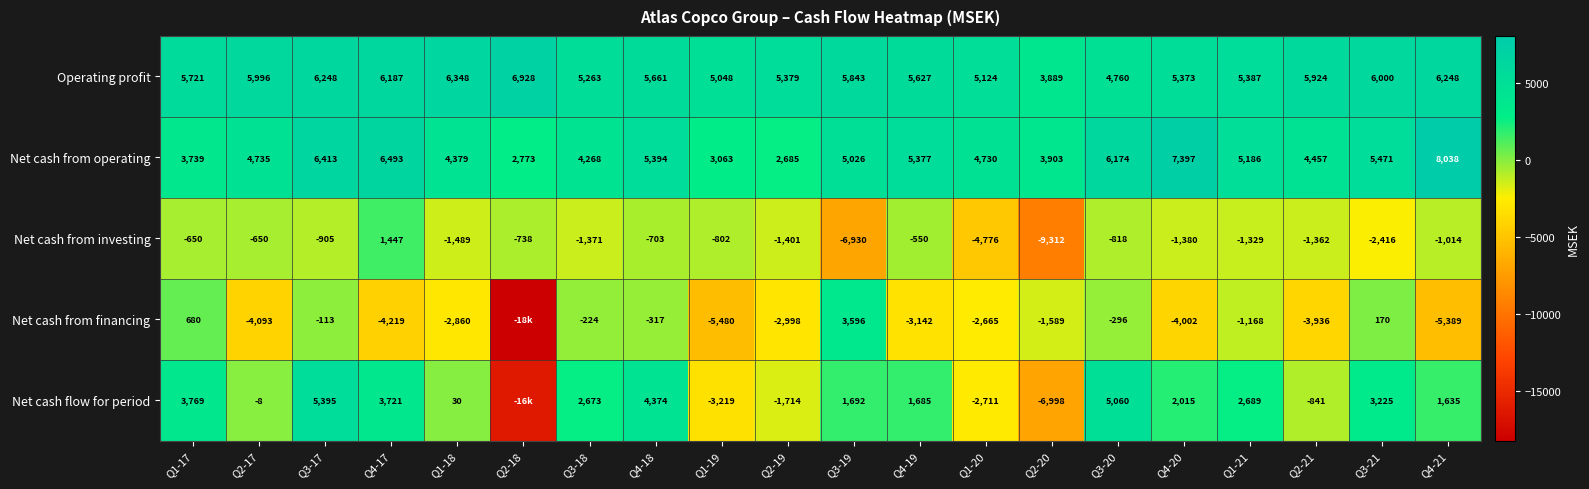

Where does the Net cash from operating series first go above 5026?

Q3-17